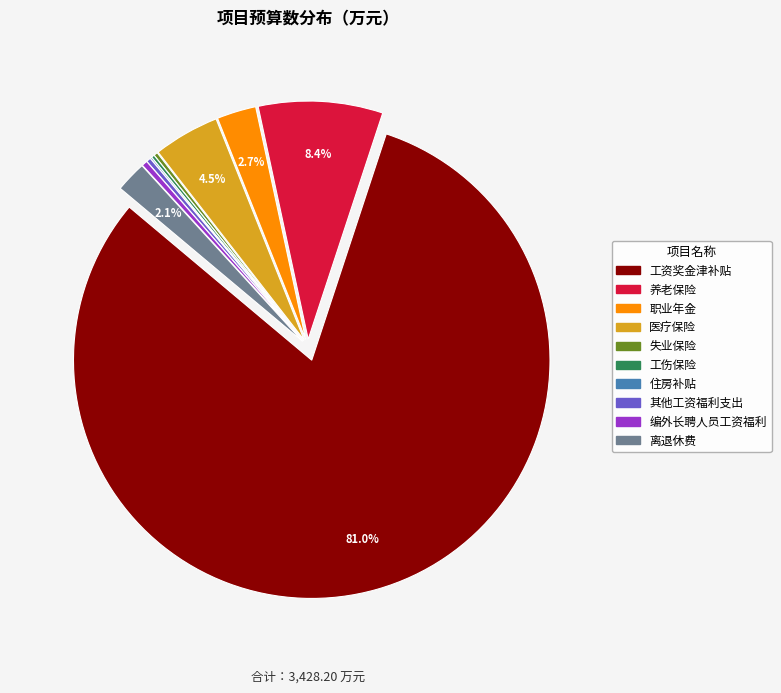

What portion of the pie excludes 职业年金?

97.3%